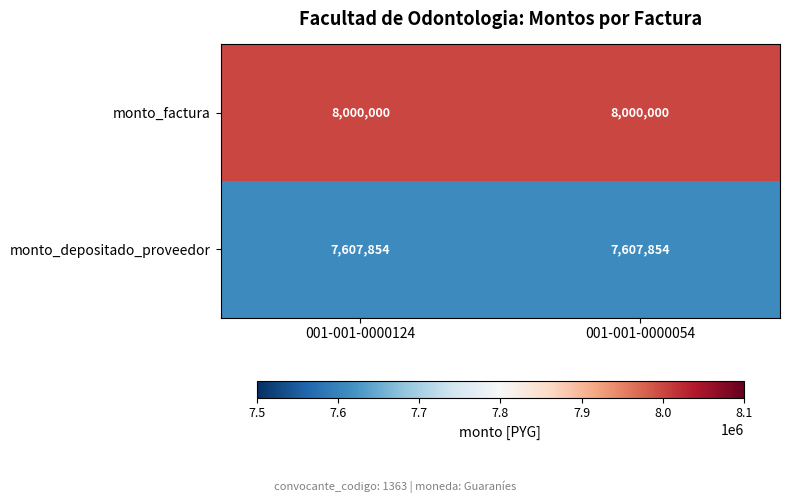

What is the minimum value shown in the chart?

7607854